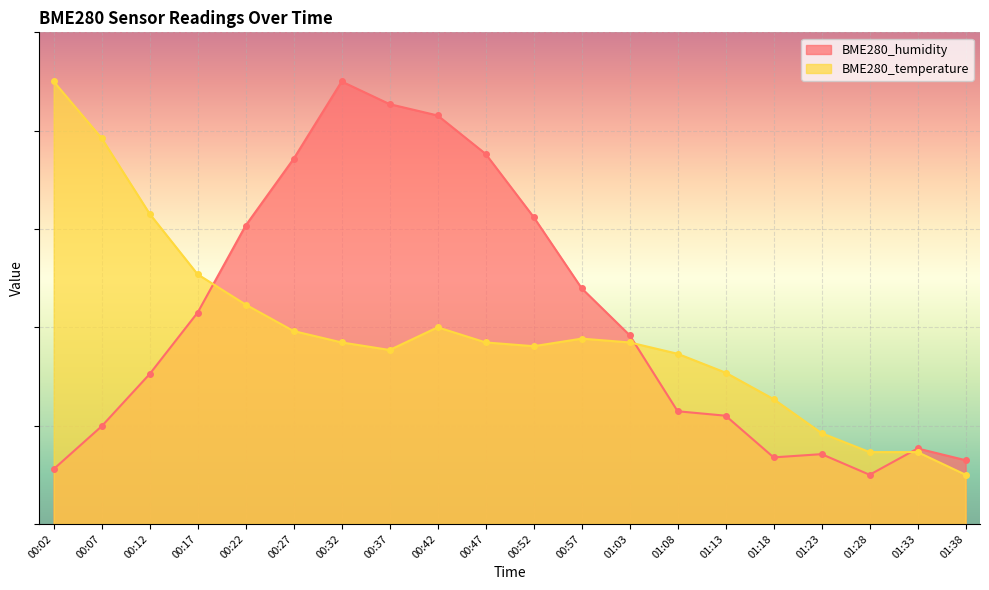

How many lines are shown in the chart?

2